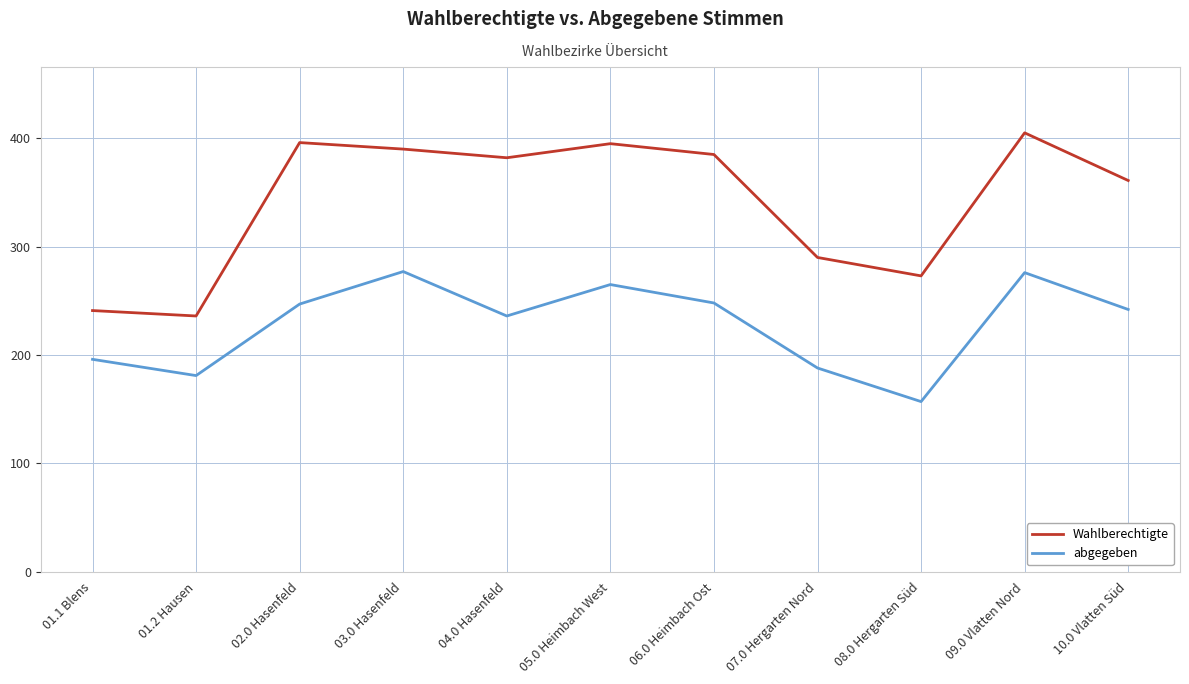

How many interior local peaks does the abgegeben series have?

3